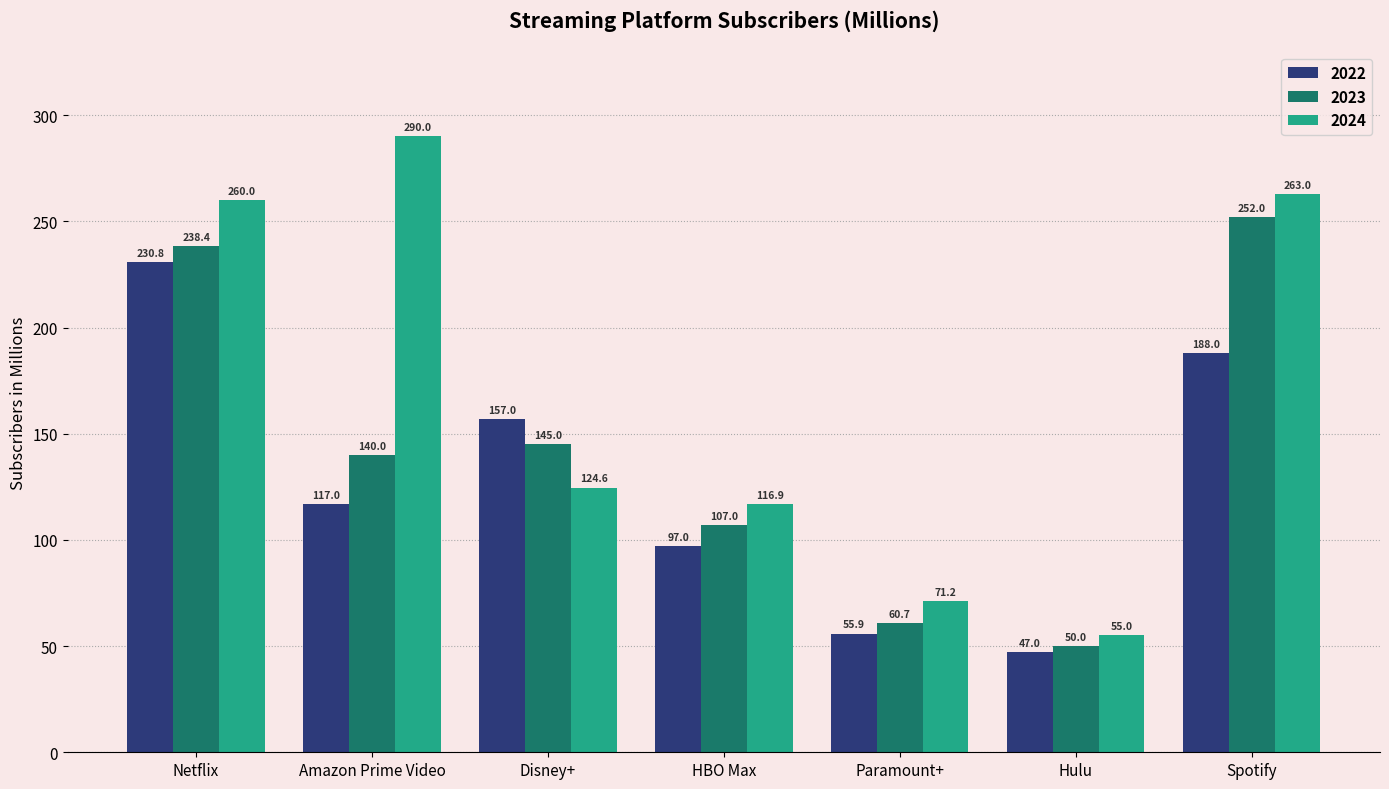

Which category has the highest value across all series?

Amazon Prime Video